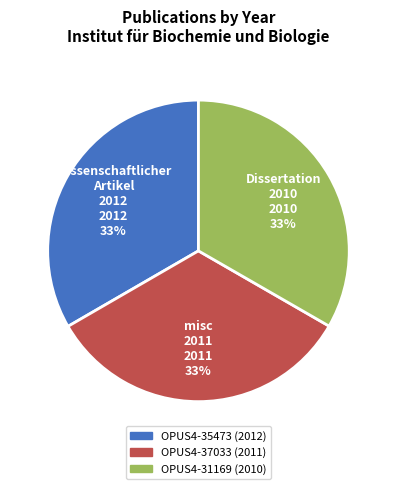

Count the number of slices in the pie.

3